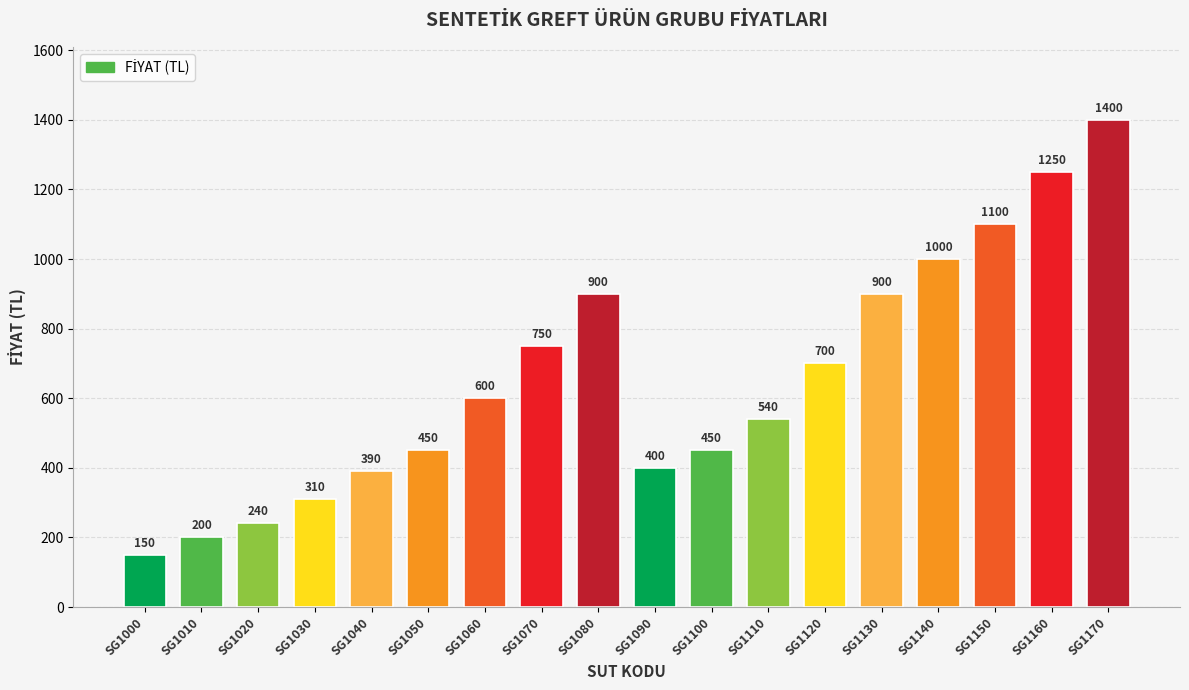

What is the value of the 16th bar from the left?

1100